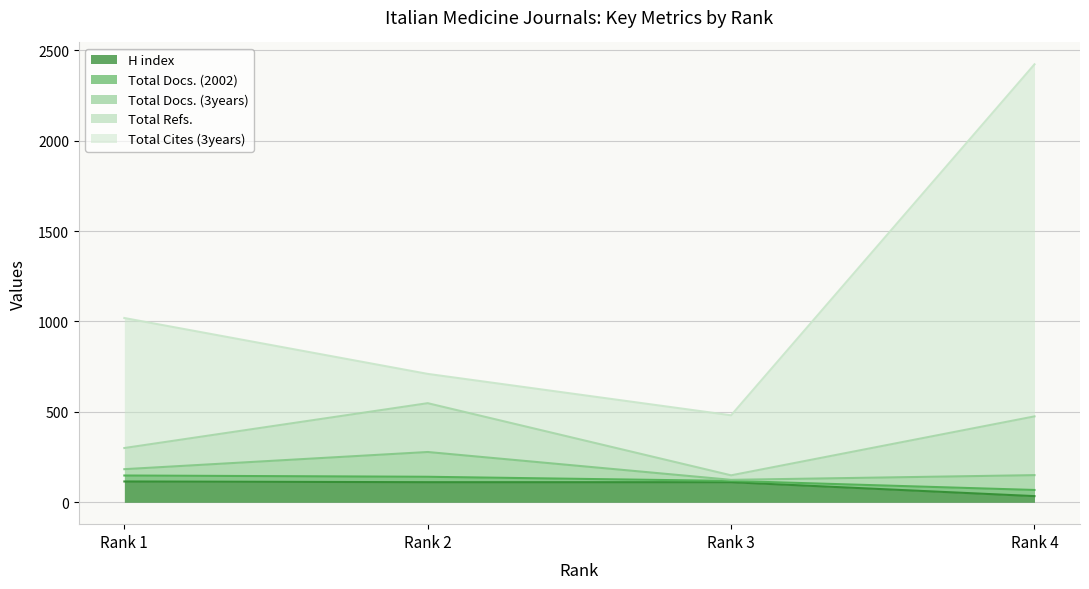

True or false: Total Docs. (2002) has a value of 30 at Rank 2.

True